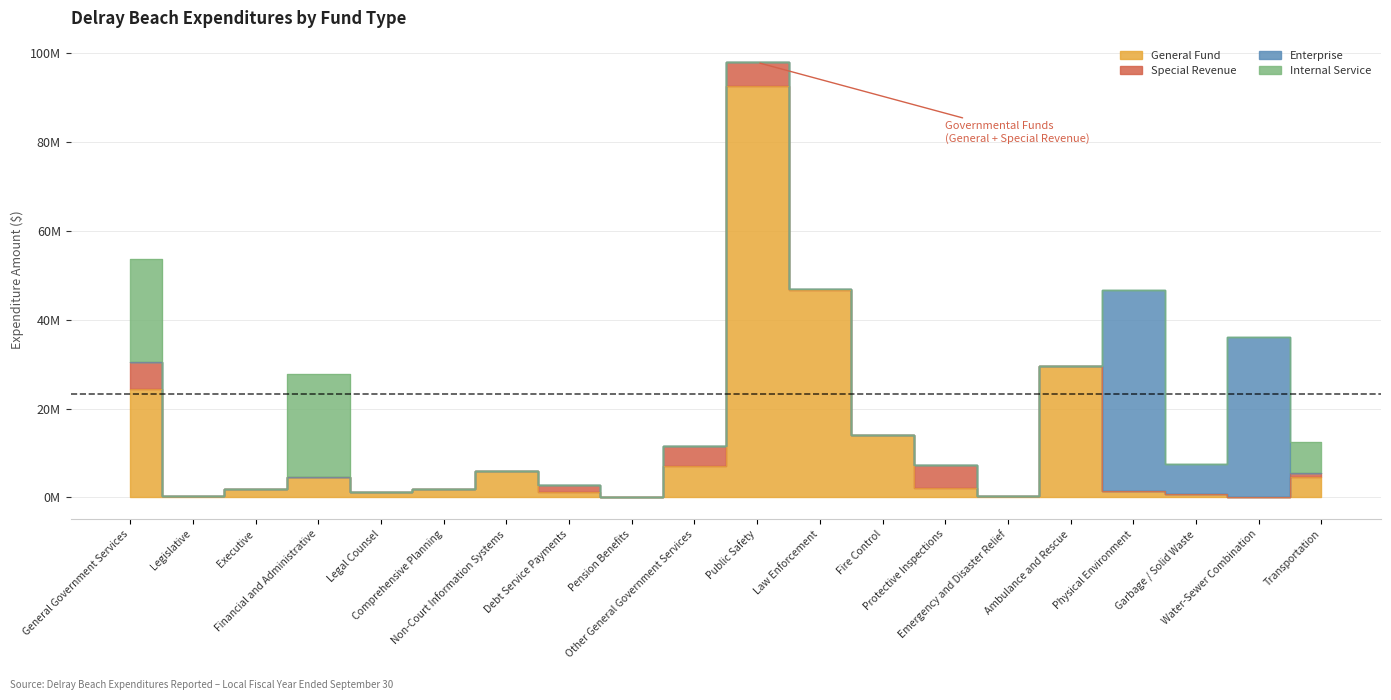

What is the label of the 13th point from the left?

Fire Control